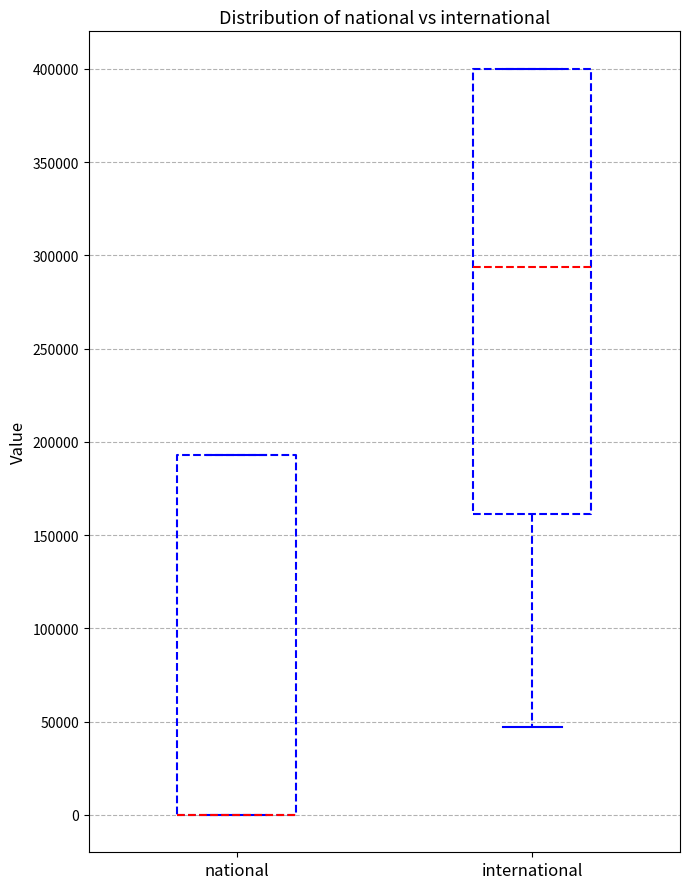

Reading left to right, read every box against the y-axis: the position of its median line, the range the box covers, and the ends of its whiskers. The values are not printed on the chart, so give them approximately, as read against the axis.

national: median 0 (drawn on the box's lower edge), box 0 to 195000, whiskers 0 to 195000
international: median 295000, box 160000 to 400000, whiskers 45000 to 400000